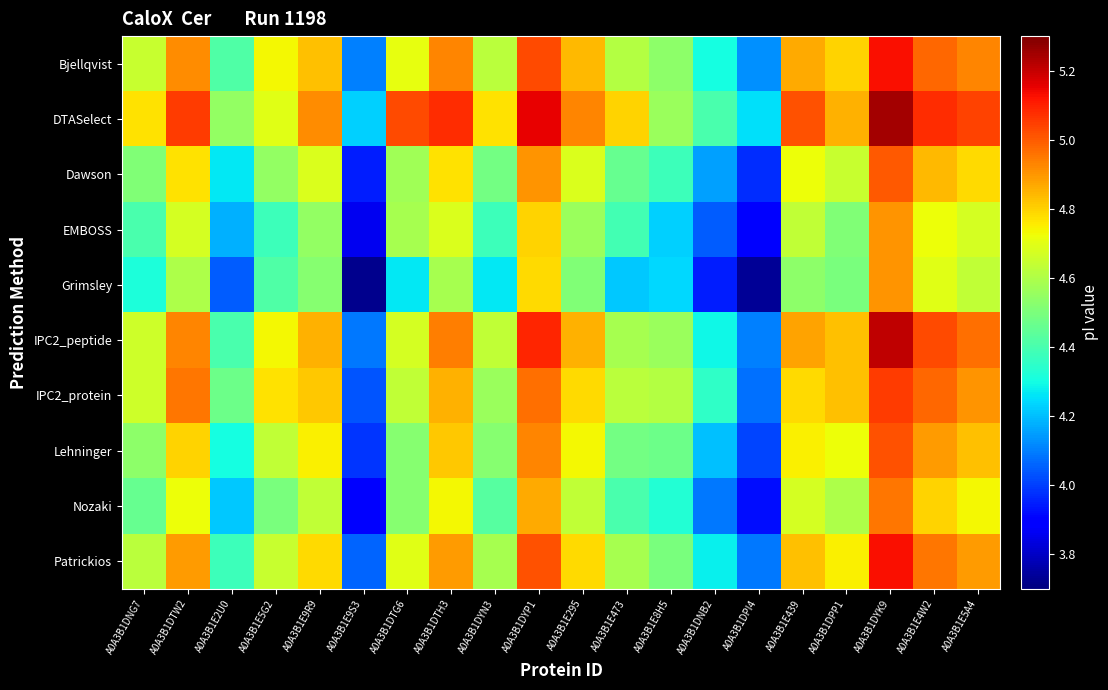

List the series in order of their peak value, lowest first.

EMBOSS, Grimsley, Nozaki, Dawson, Lehninger, IPC2_protein, Bjellqvist, Patrickios, IPC2_peptide, DTASelect